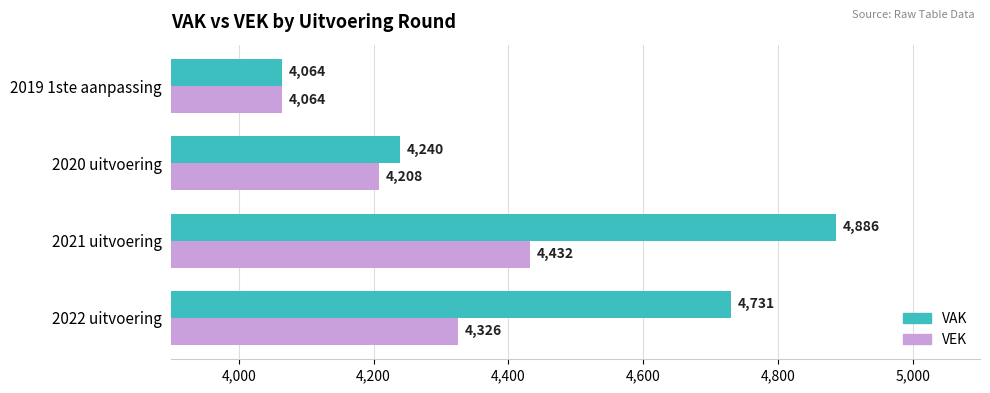

Which series has the largest total across all categories?

VAK